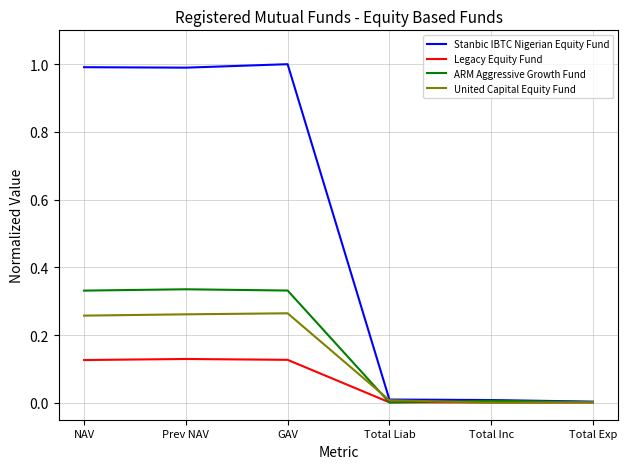

How many lines are shown in the chart?

4